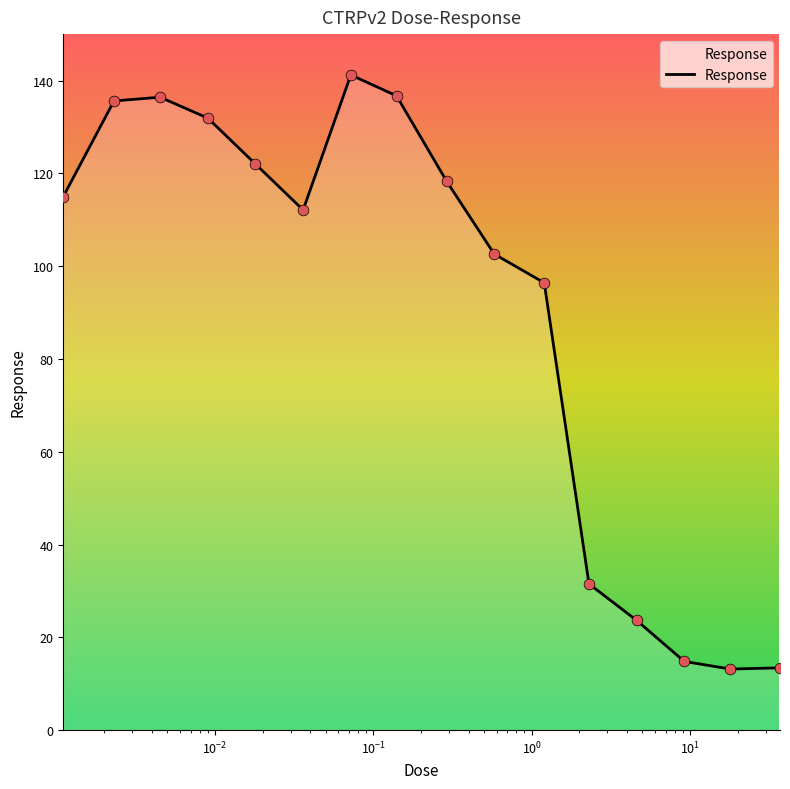

What is the smallest value displayed?

13.2